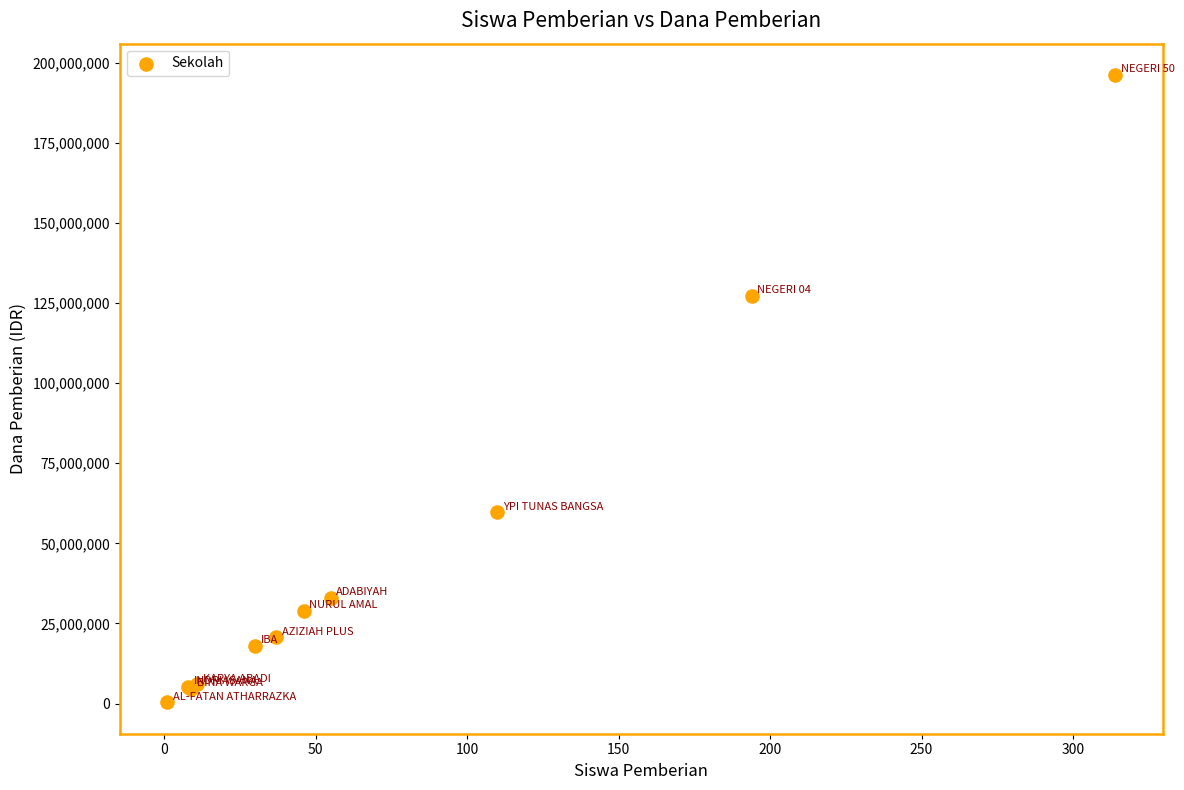

What Y value in the scatter plot is closest to 98250000?

127125000